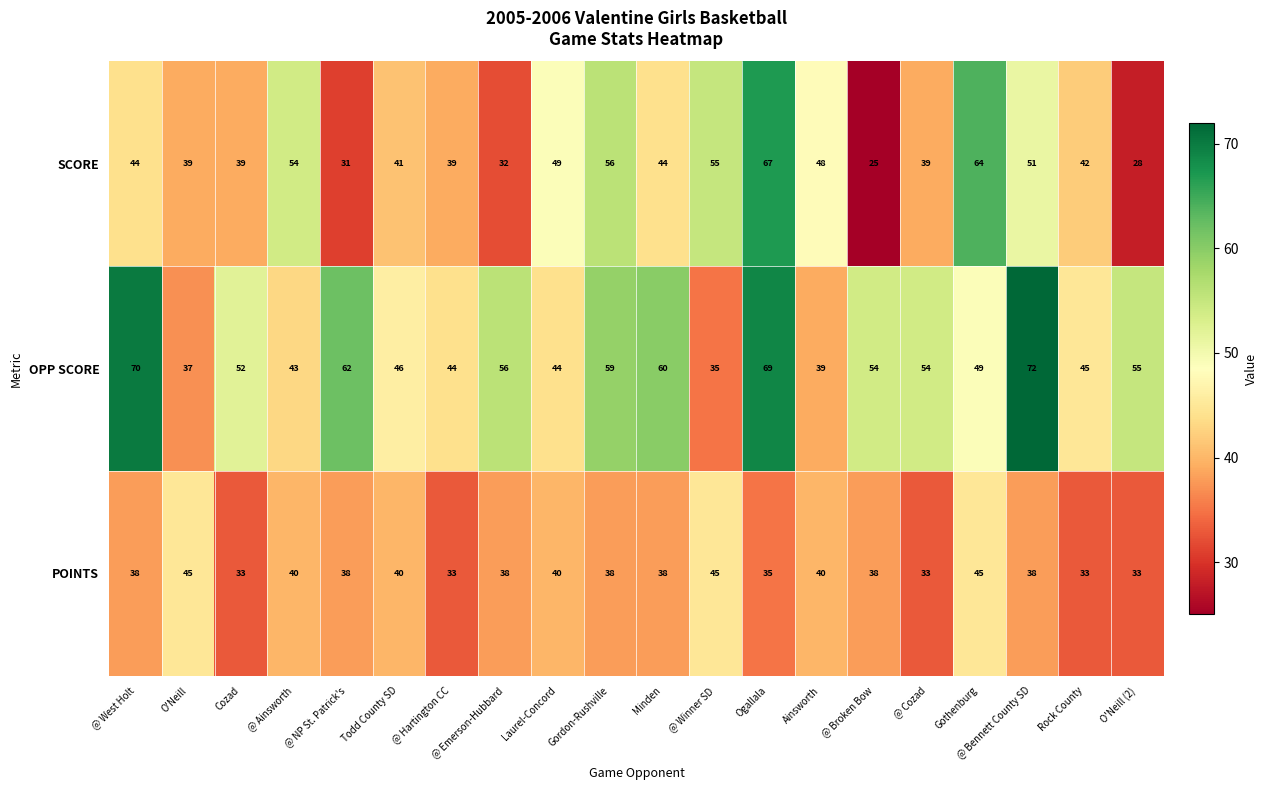

What value does the POINTS series have at O'Neill?

45